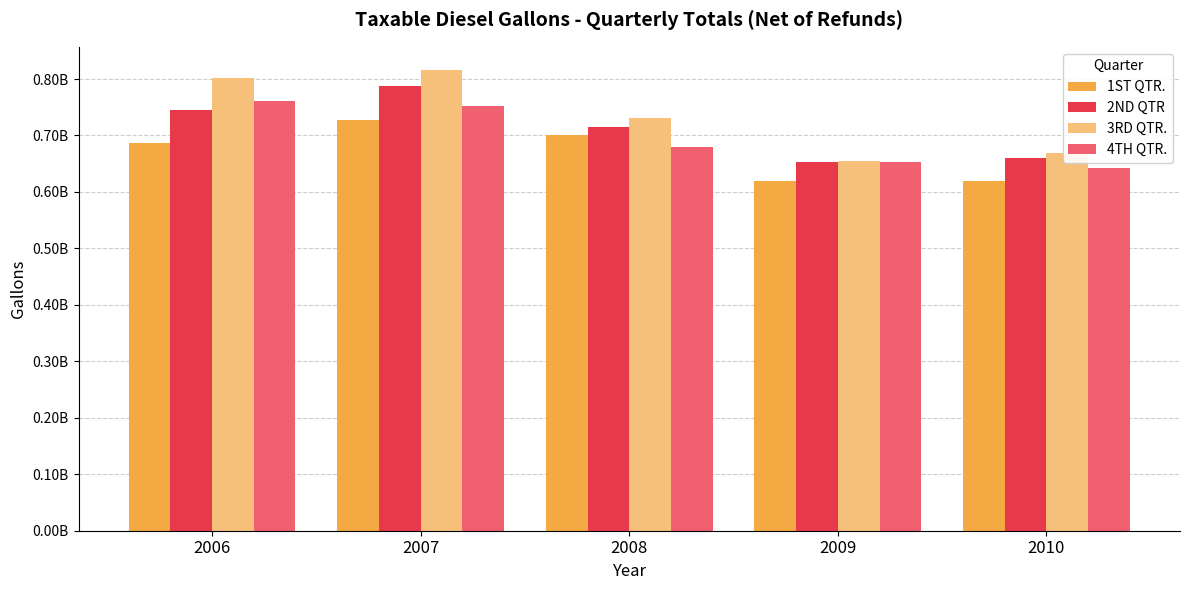

What are all the series names shown in the legend?

1ST QTR., 2ND QTR, 3RD QTR., 4TH QTR.